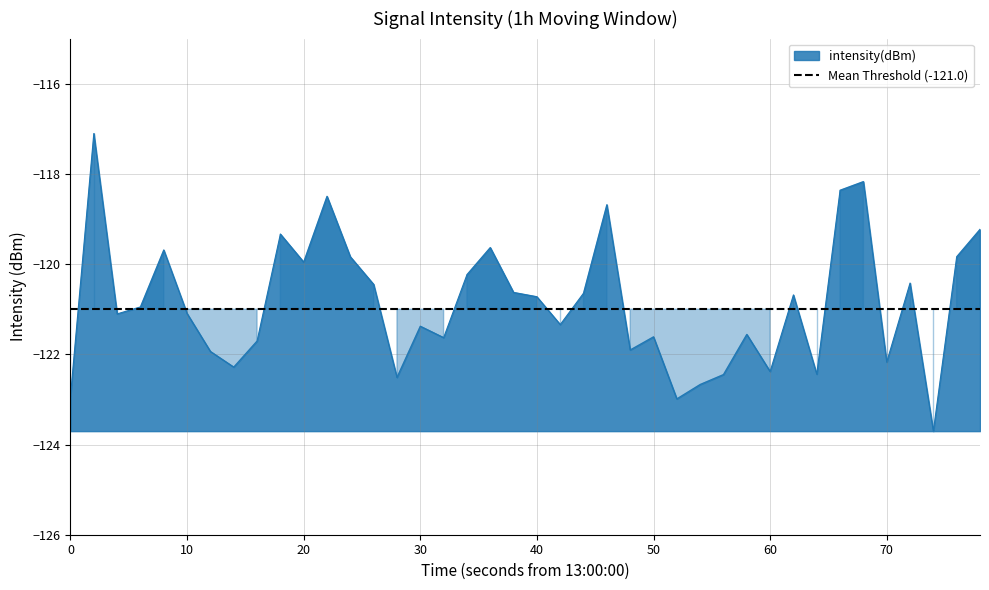

What is the greatest value displayed?

-117.1